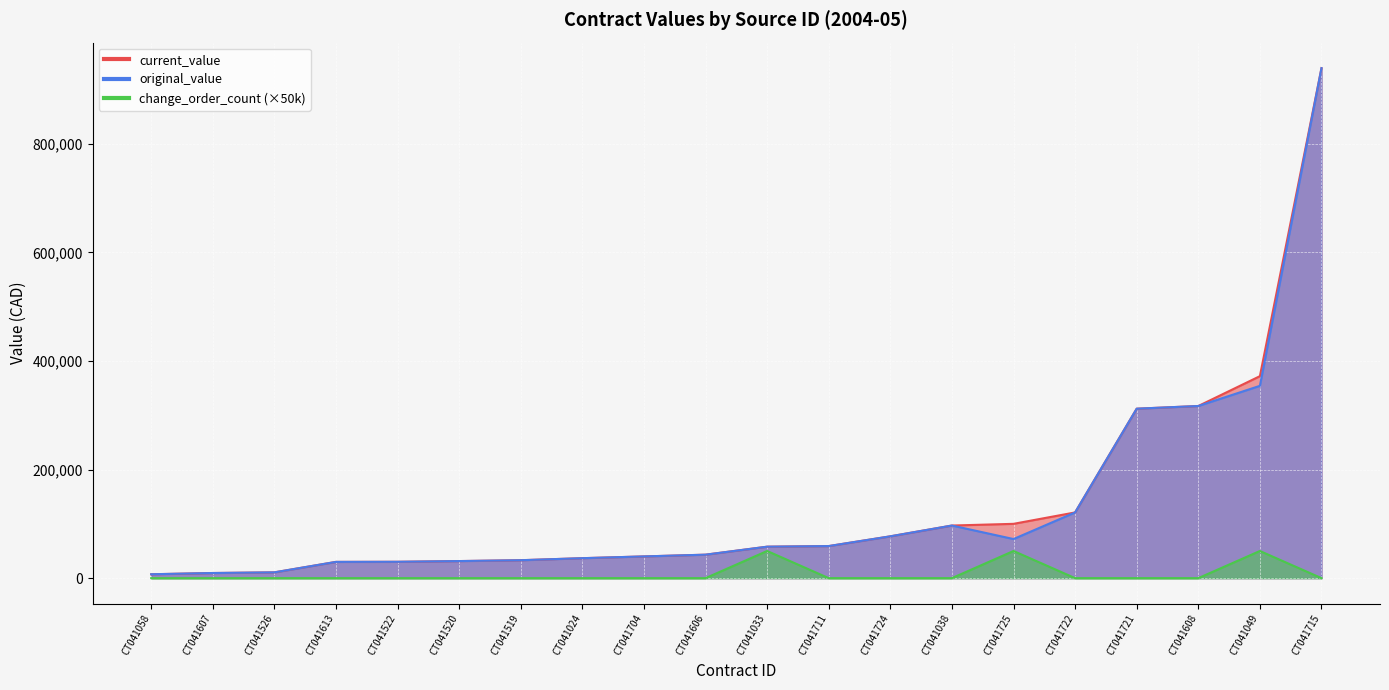

True or false: change_order_count has more than 1 interior local peaks.

True